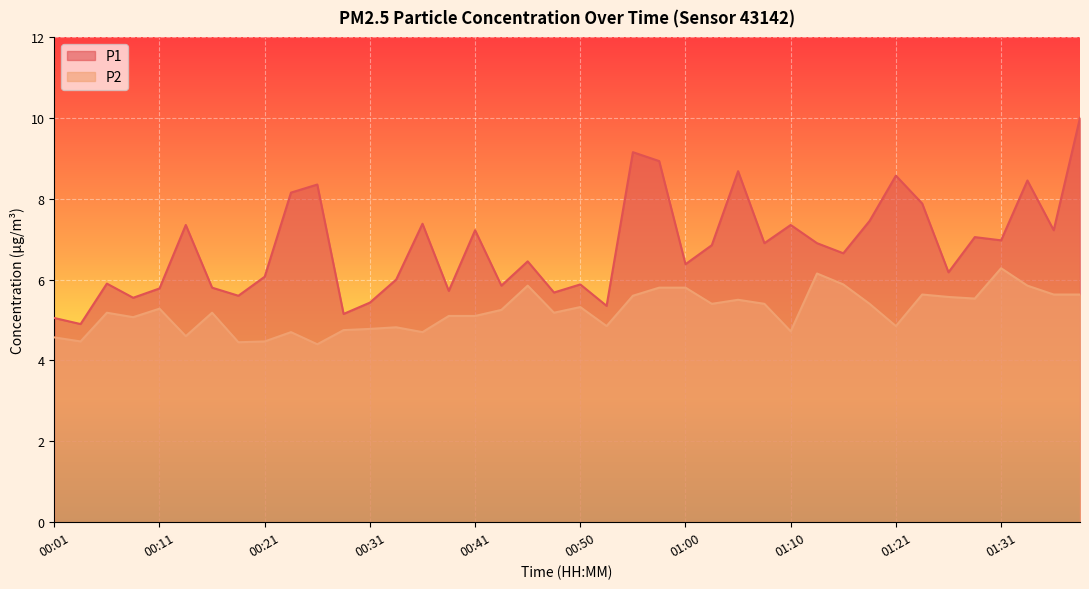

How many lines are shown in the chart?

2